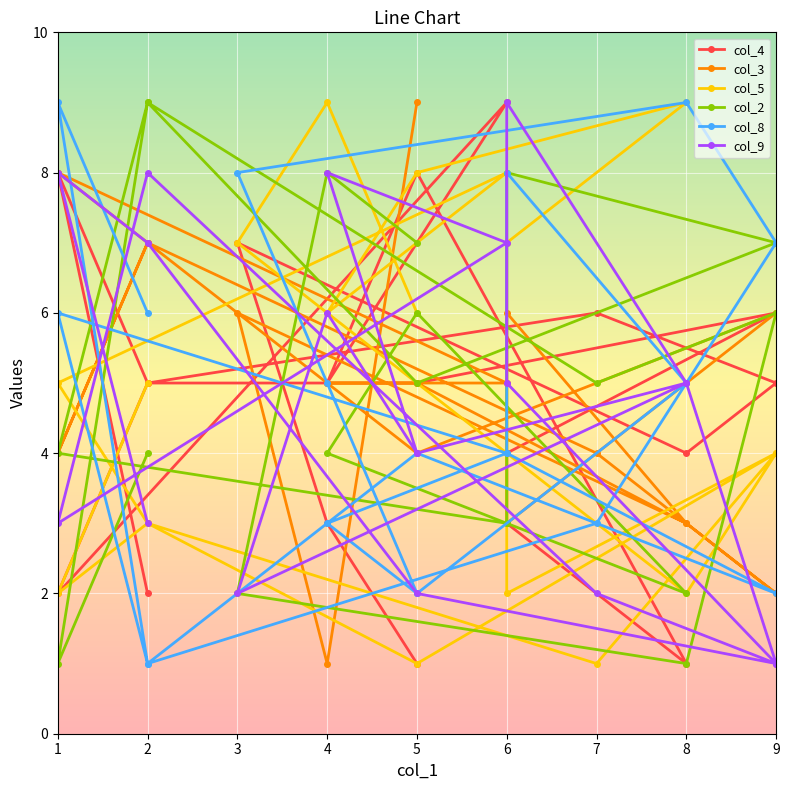

How many interior local valleys does the col_3 series have?

6